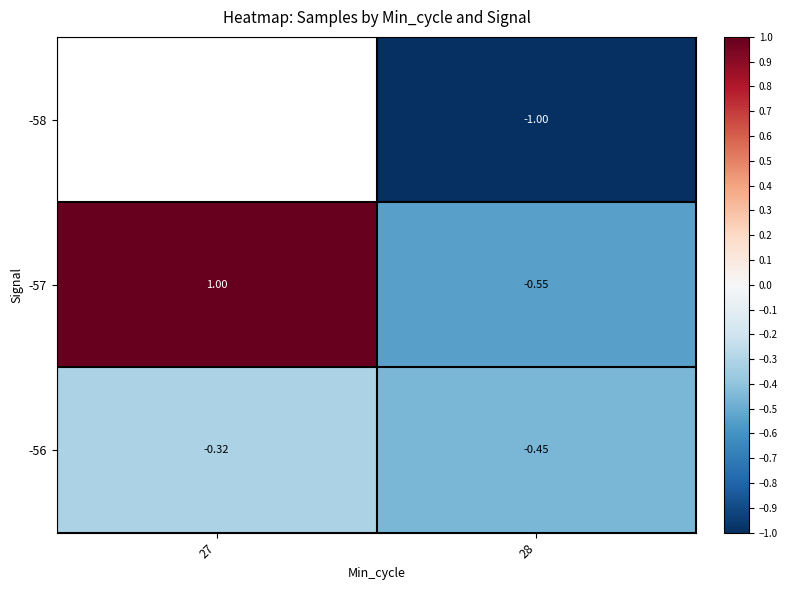

Is the value of -58 at 28 greater than the value of -56 at 28?

No